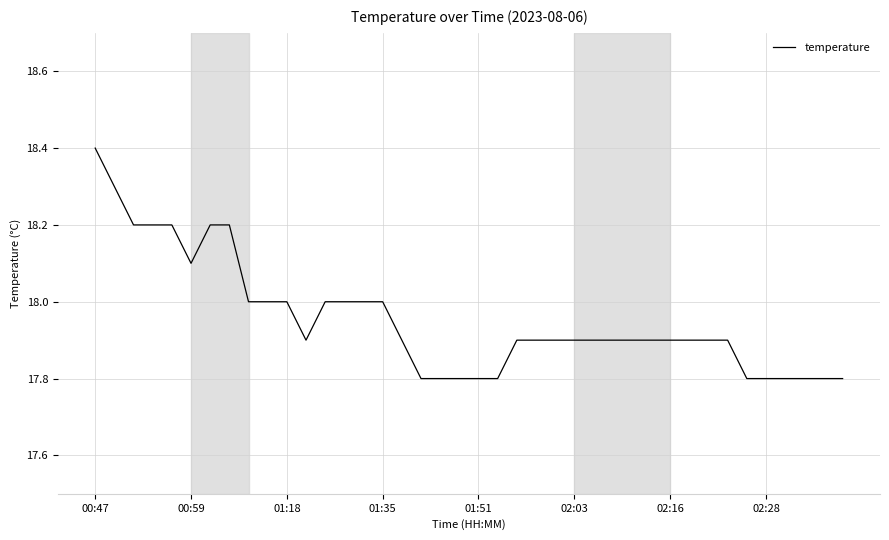

What is the difference between the maximum and minimum values?

0.6